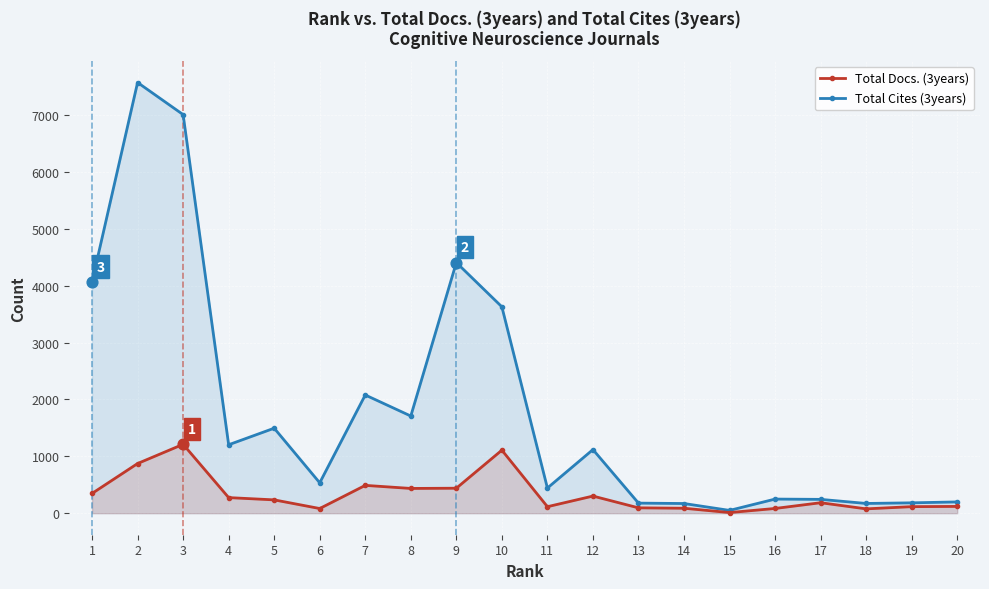

Which series has the widest spread of Y values?

Total Cites (3years)